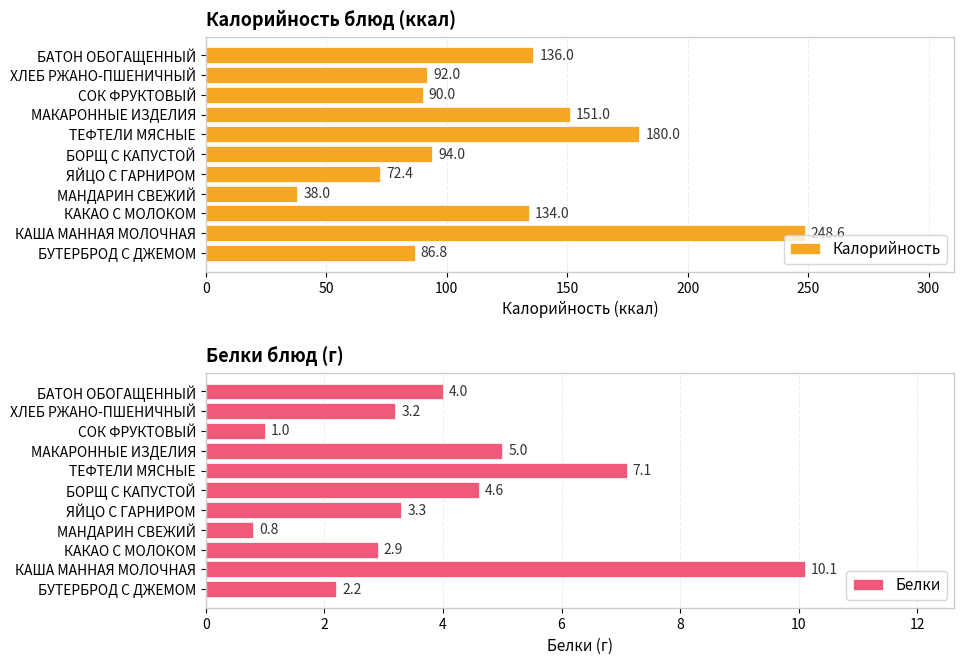

What is the approximate value of Калорийность at ХЛЕБ РЖАНО-ПШЕНИЧНЫЙ?

92.0